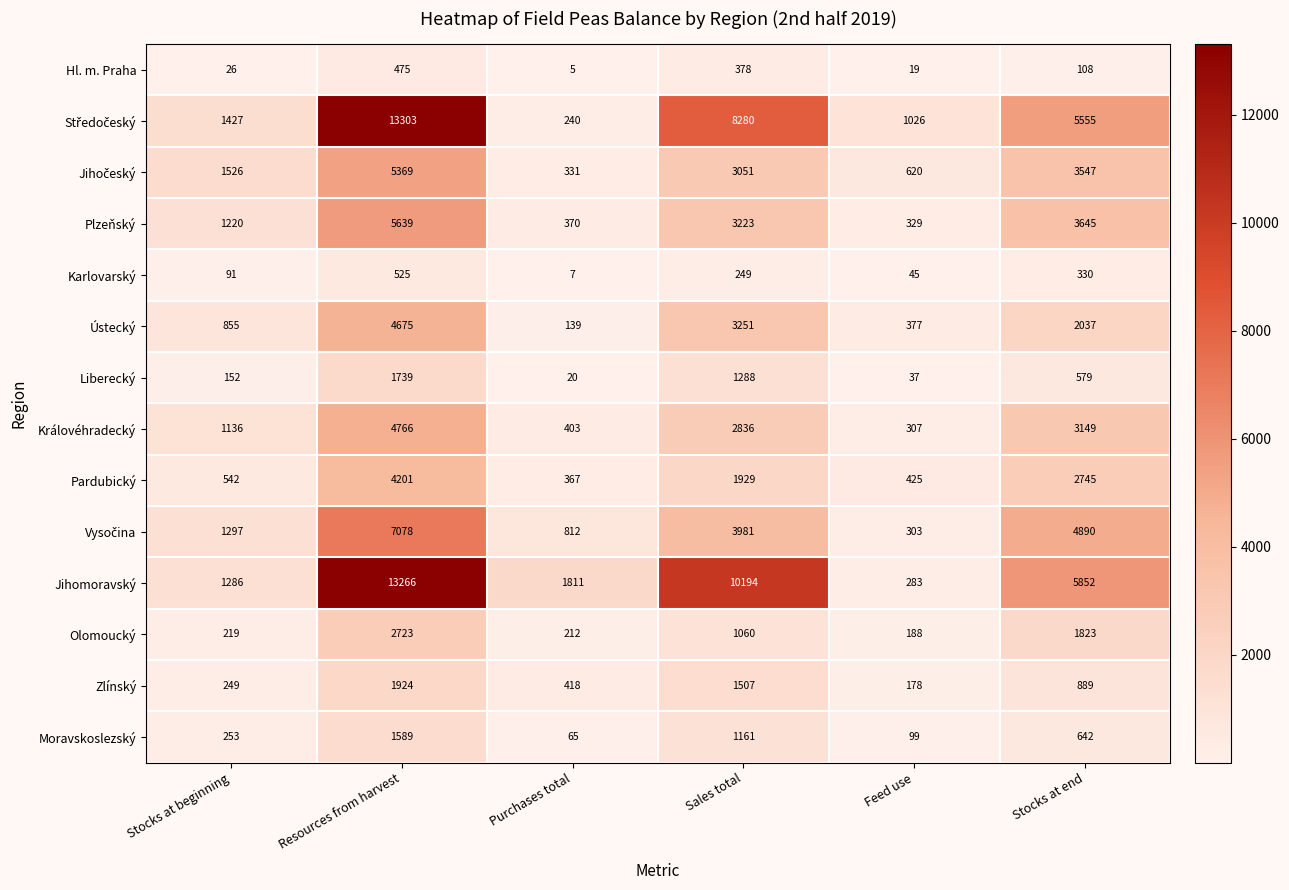

Which series changed the most between Feed use and Stocks at end?

Jihomoravský